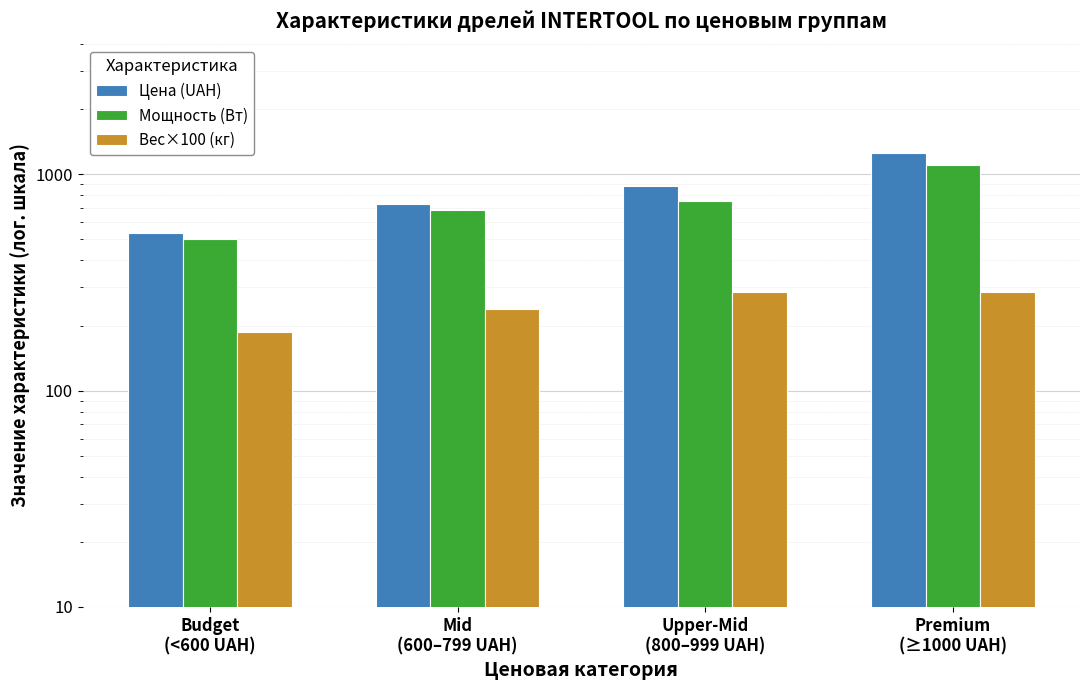

What is the label of the 2nd bar from the left?

Mid
(600–799 UAH)